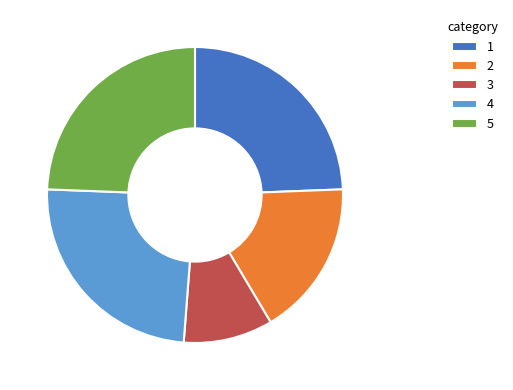

The 5 slice represents 35% of the pie. True or false?

False